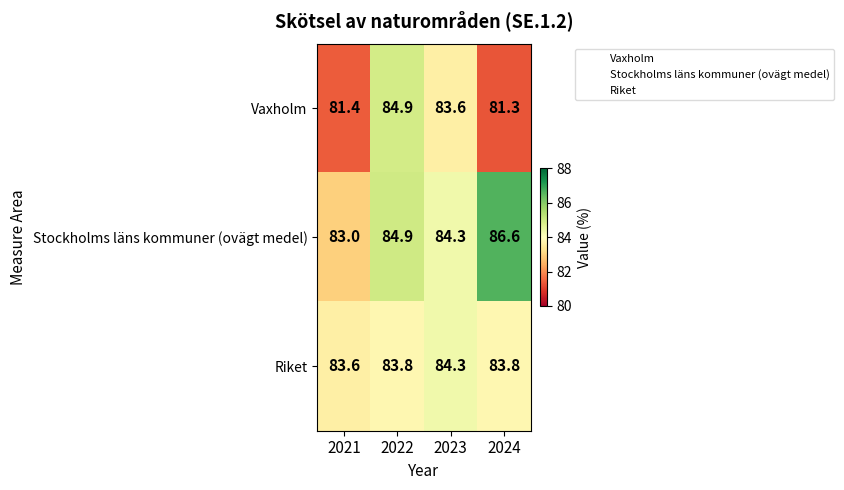

Which category has the highest value across all series?

2024